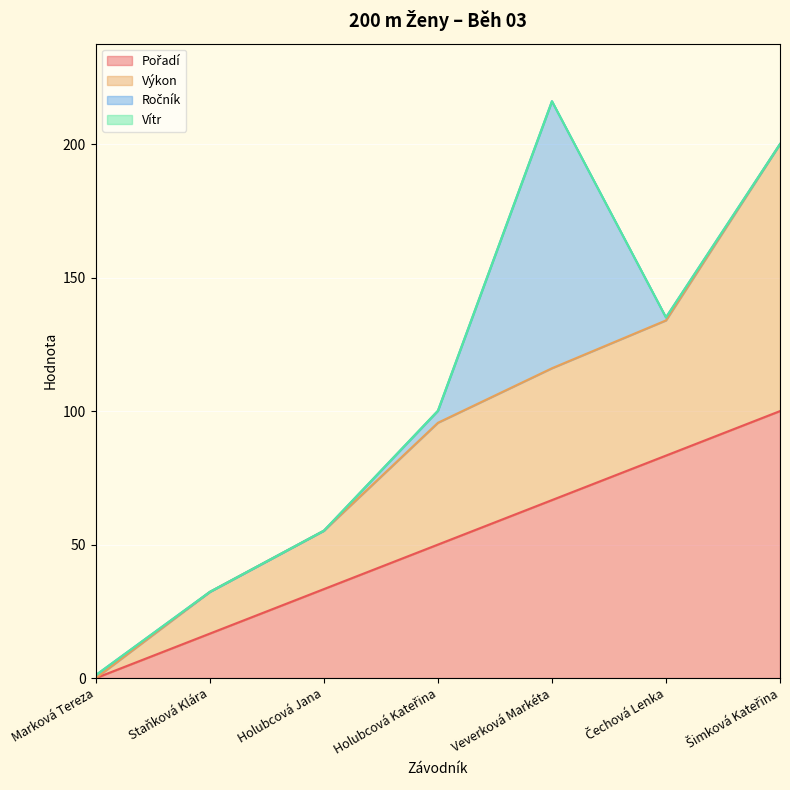

The value of Pořadí at Čechová Lenka is 83.3. True or false?

True